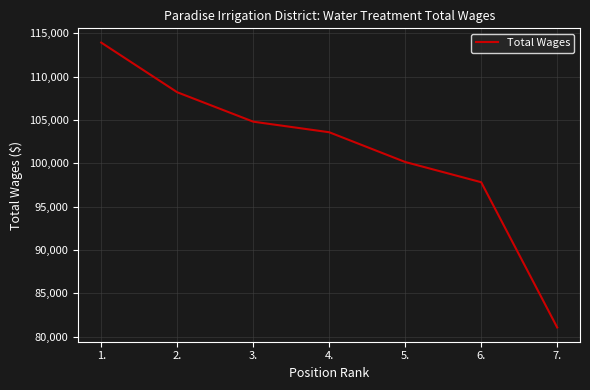

How many series are shown in this chart?

1